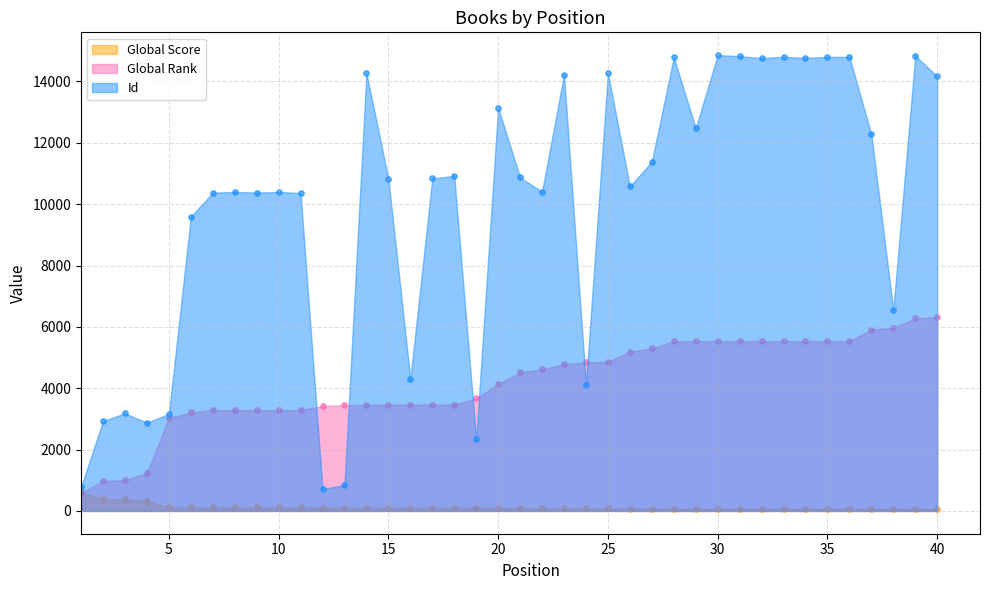

Which series contains the lowest Y value?

Global Score